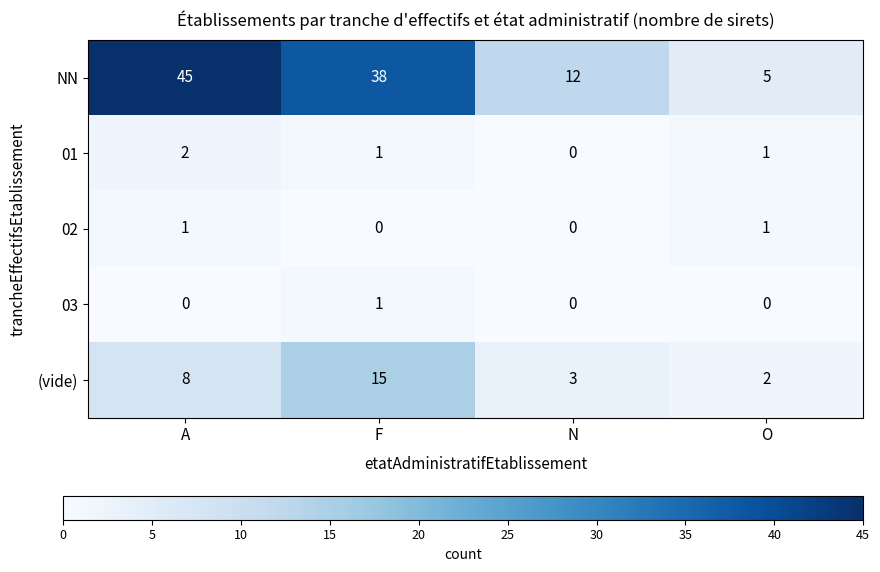

Rank the categories by (vide) value from highest to lowest.

F, A, N, O